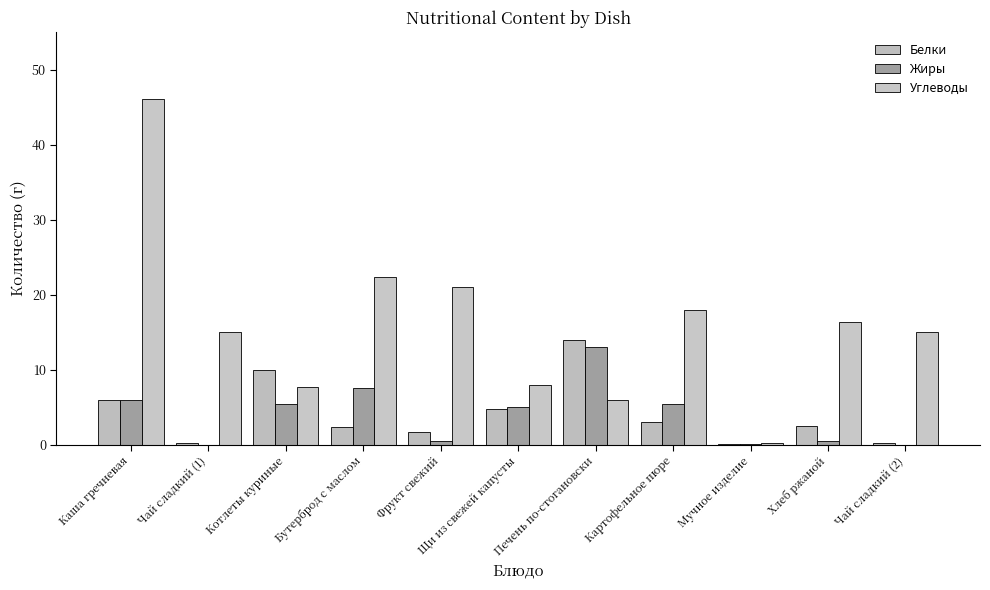

What is the sum of the Белки values at Каша гречневая and Фрукт свежий?

7.6